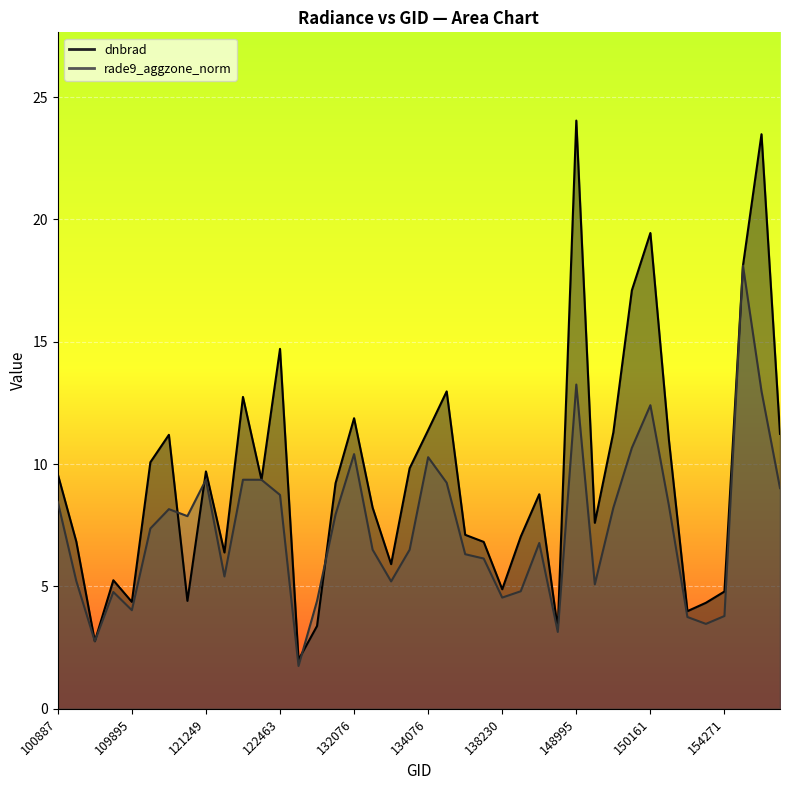

Is the value of dnbrad at 122837 greater than the value of rade9_aggzone_norm at 121771?

No